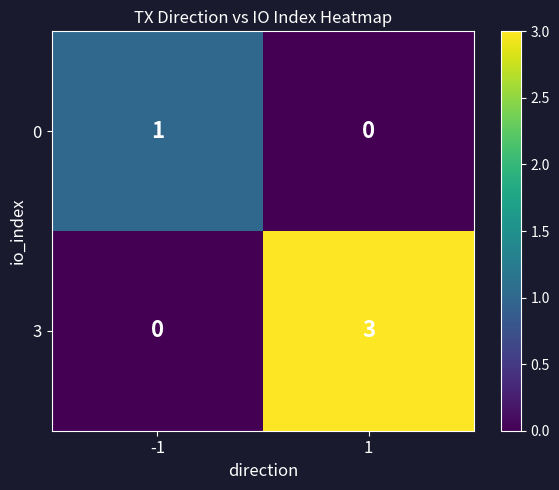

How many data points does each series have?

2